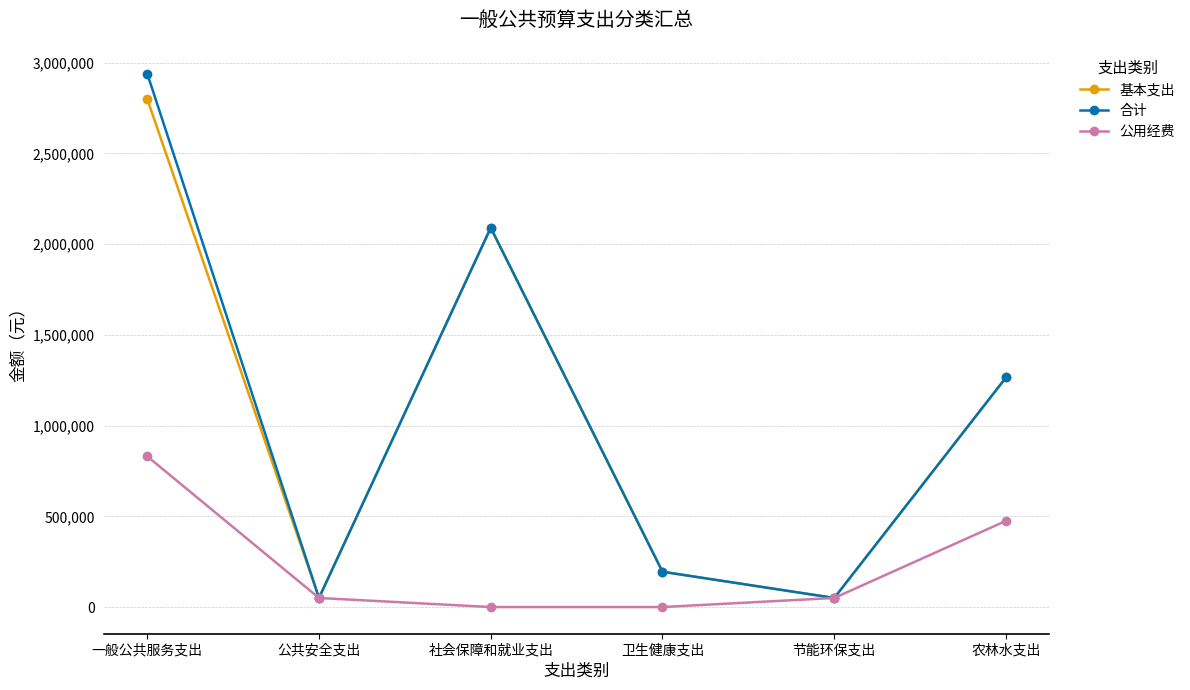

How many categories are shown in the chart?

6